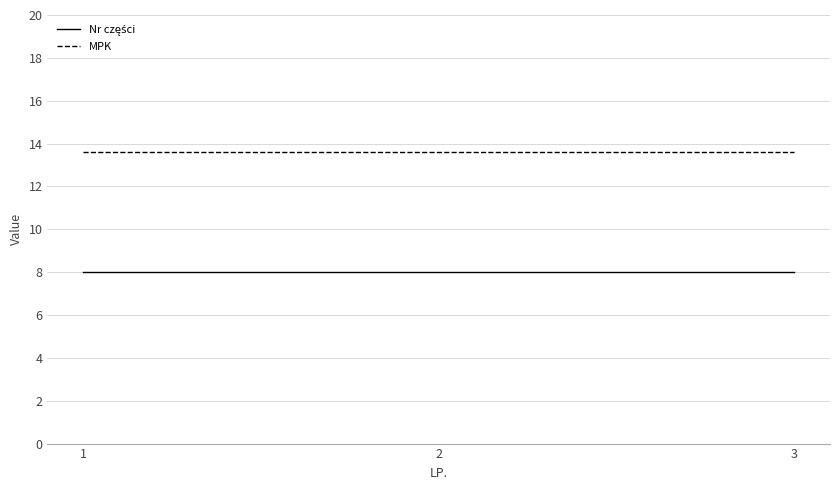

What is the minimum value shown in the chart?

8.0